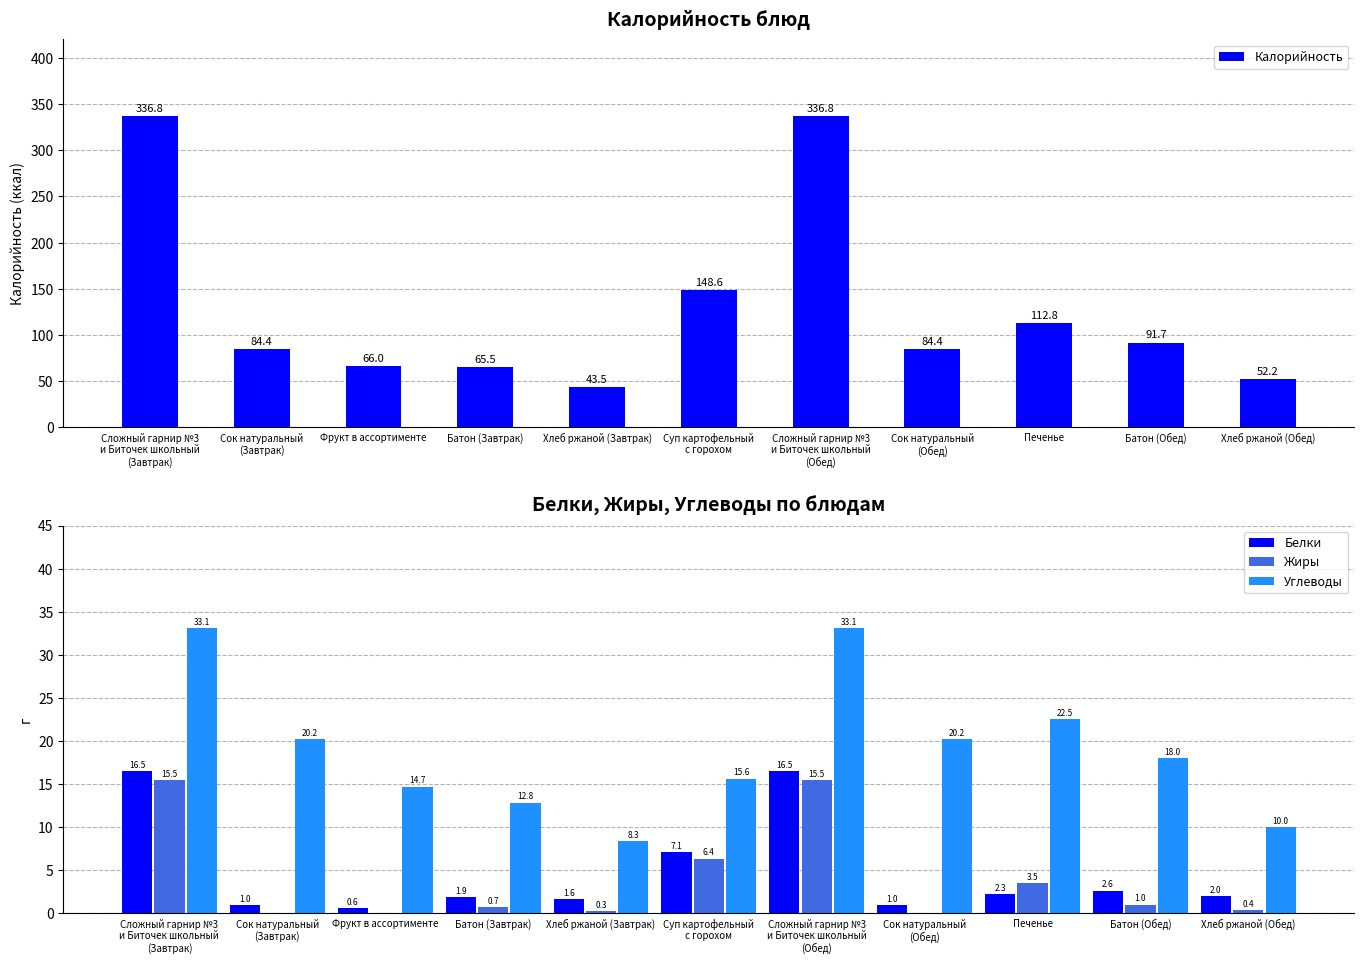

Which has a higher value, Сложный гарнир №3
и Биточек школьный
(Обед) or Сложный гарнир №3
и Биточек школьный
(Завтрак)?

Сложный гарнир №3
и Биточек школьный
(Обед)